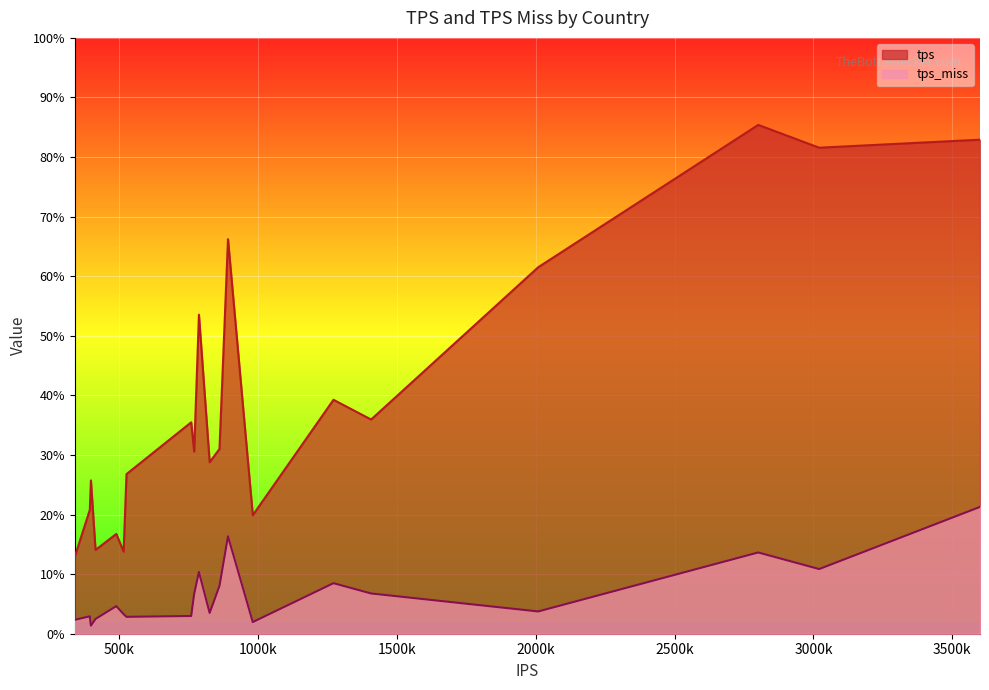

What are all the series names shown in the legend?

tps, tps_miss